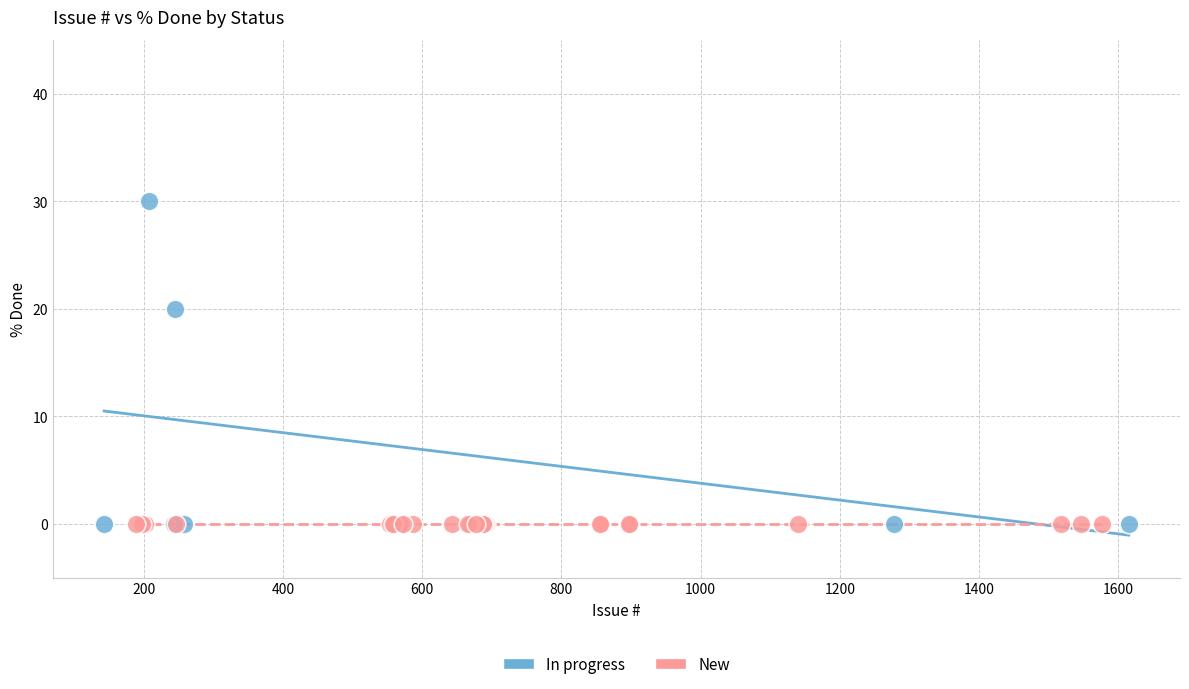

Which series reaches the maximum Y coordinate?

In progress